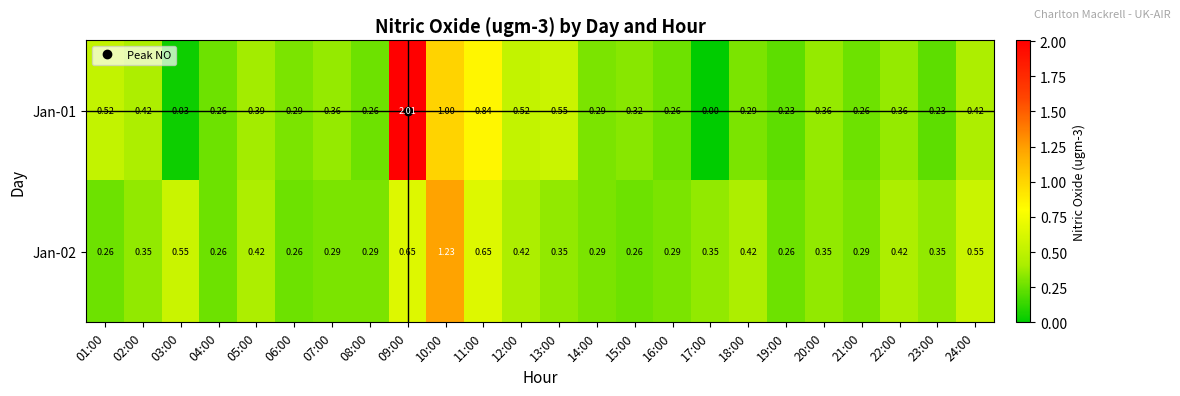

Which category has the highest value across all series?

09:00